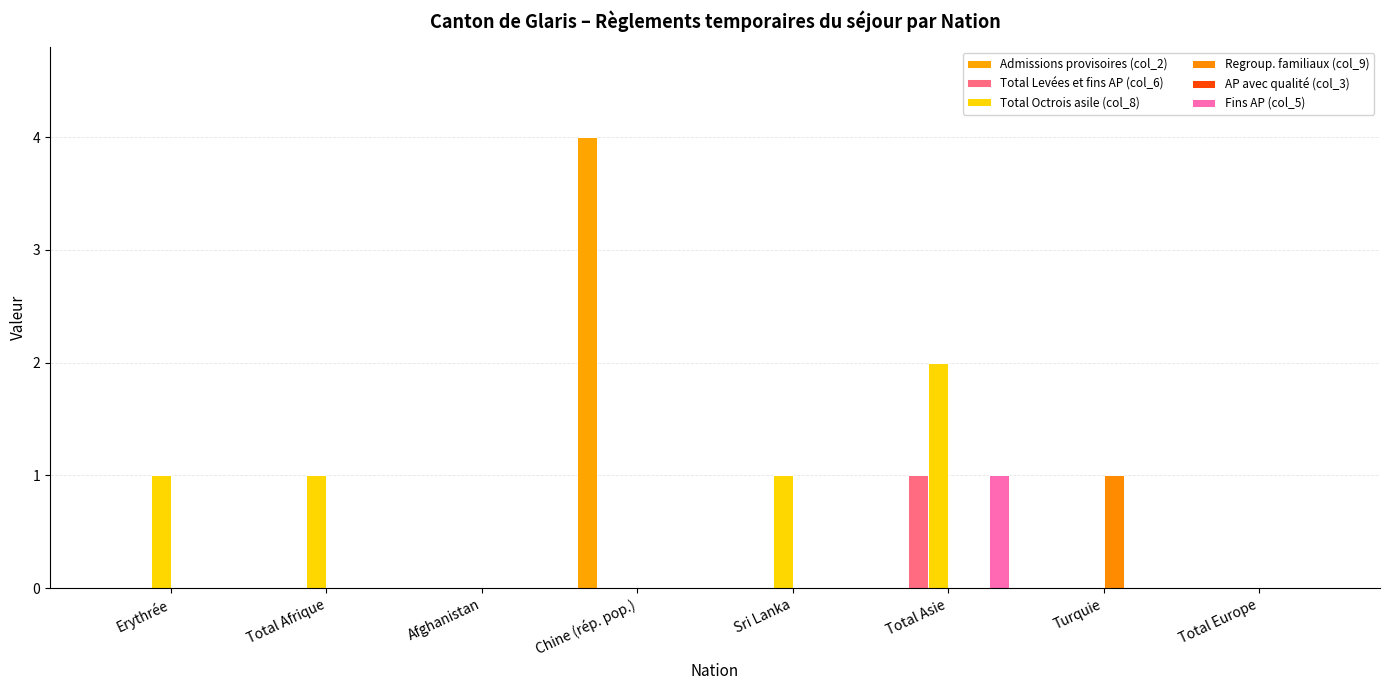

What is the sum of all Total Levées et fins AP (col_6) values?

1